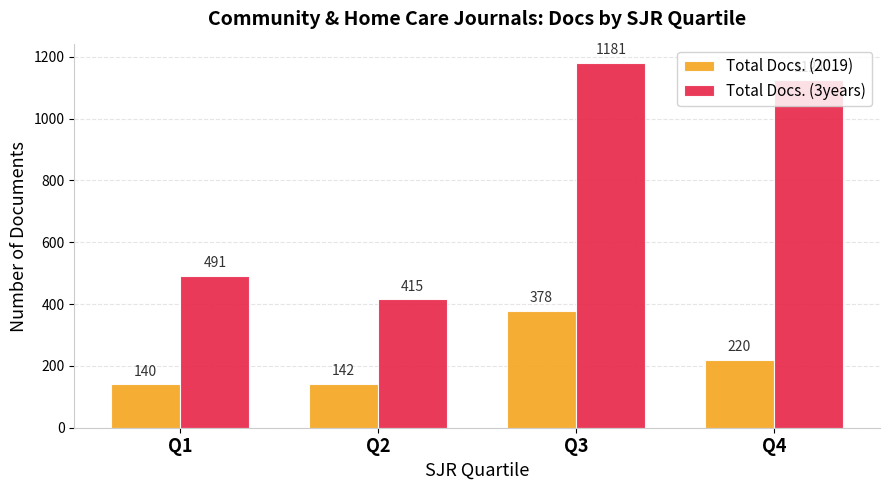

At how many categories does at least one series exceed 743?

2